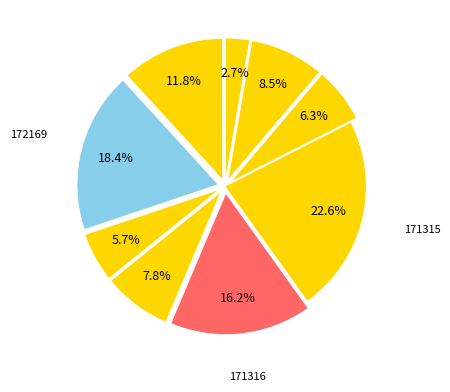

Which category has the smallest portion of the pie?

171401